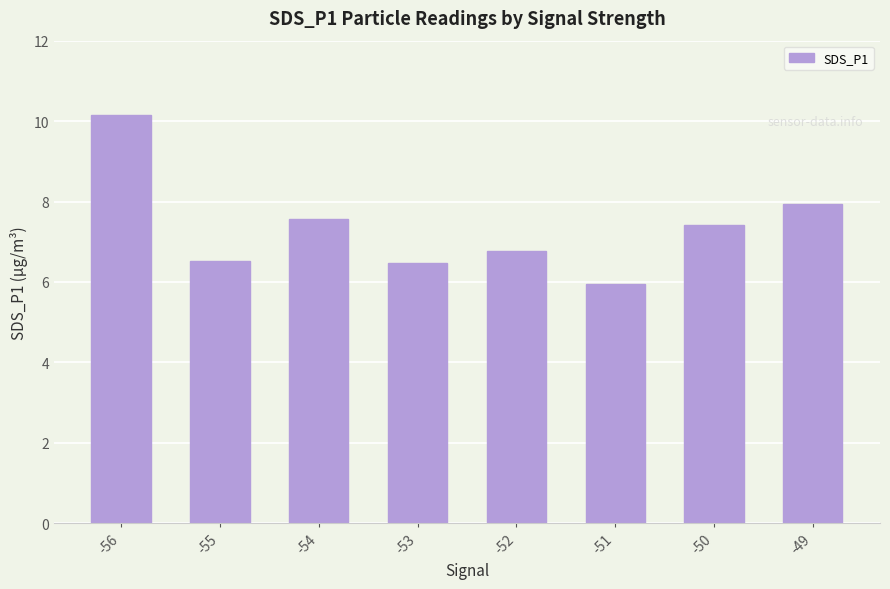

At which label does the data first exceed 7?

-56